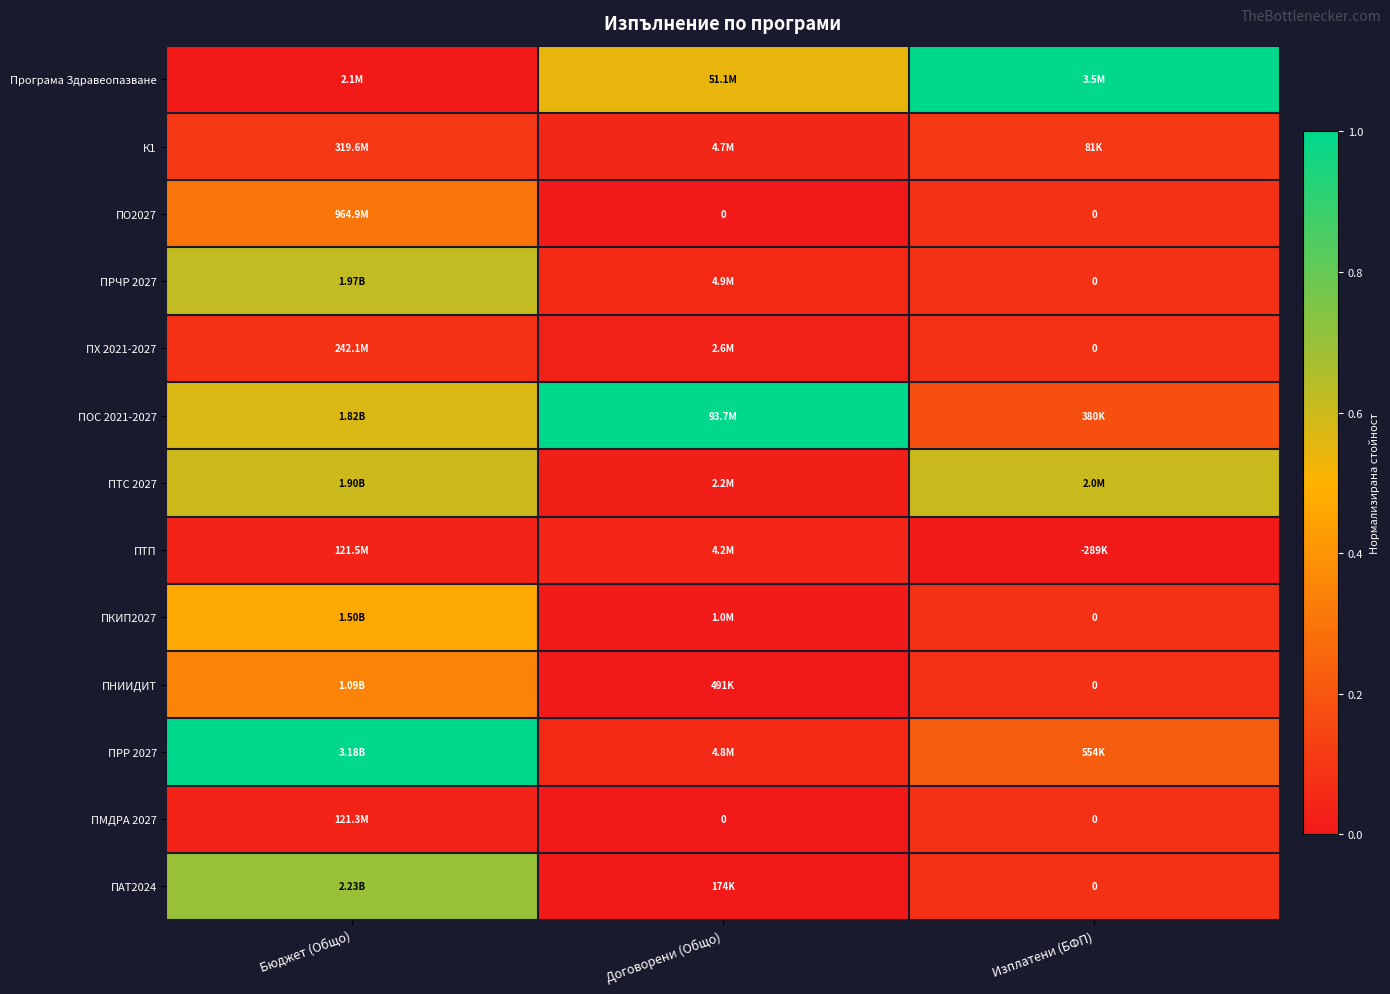

Where is ПТП nearest to the value 0?

Изплатени (БФП)